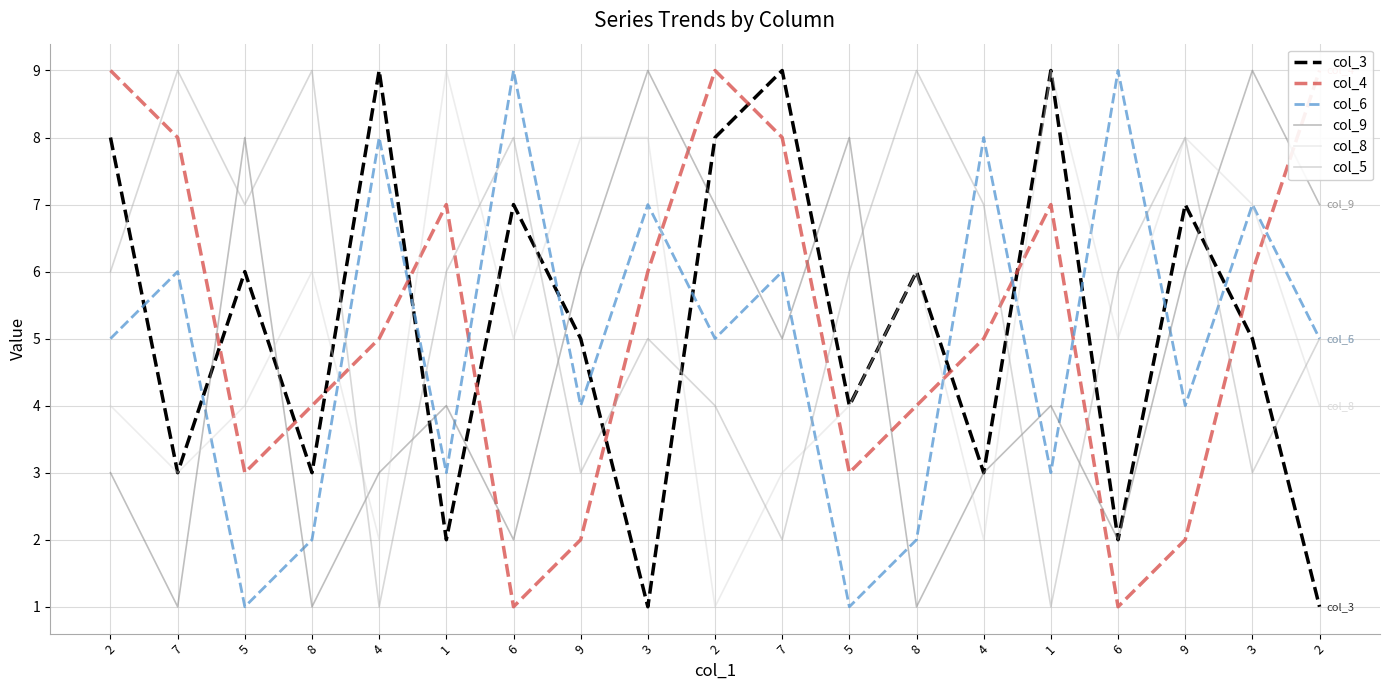

Between which two adjacent categories do col_8 and col_5 first intersect?

8 and 4